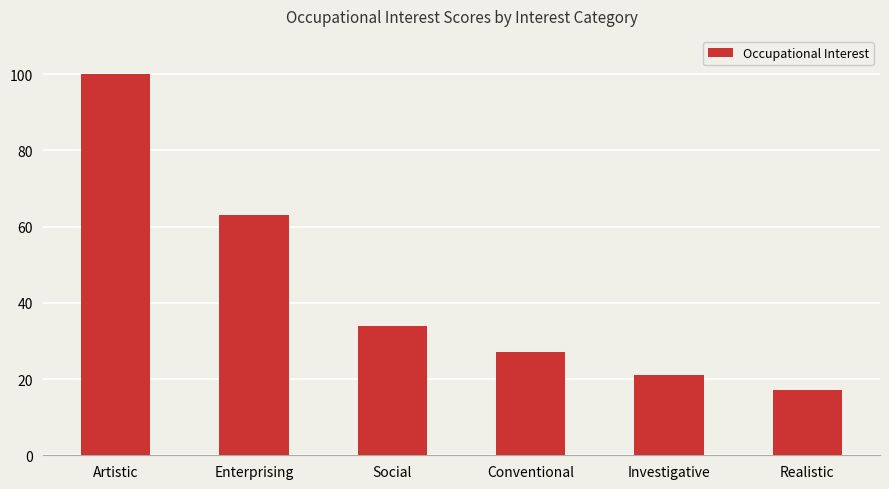

Read the value at Realistic, to the nearest 10.

20